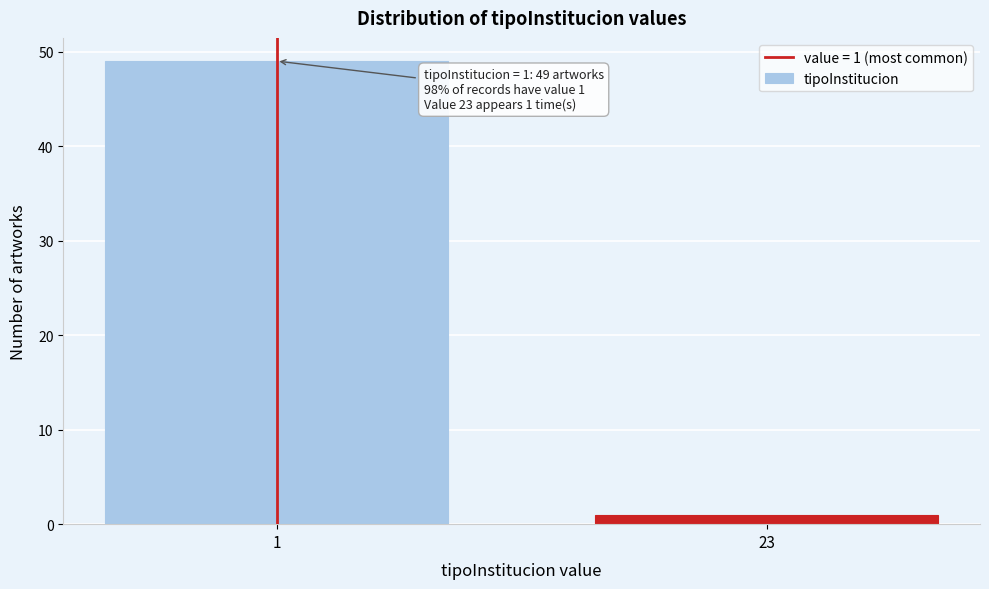

Reading left to right, list all the values displayed in this chart.

1=49	23=1